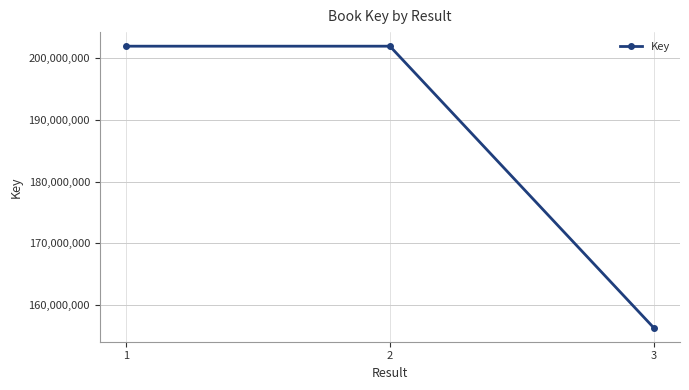

Where is the data nearest to the value 179121086?

1